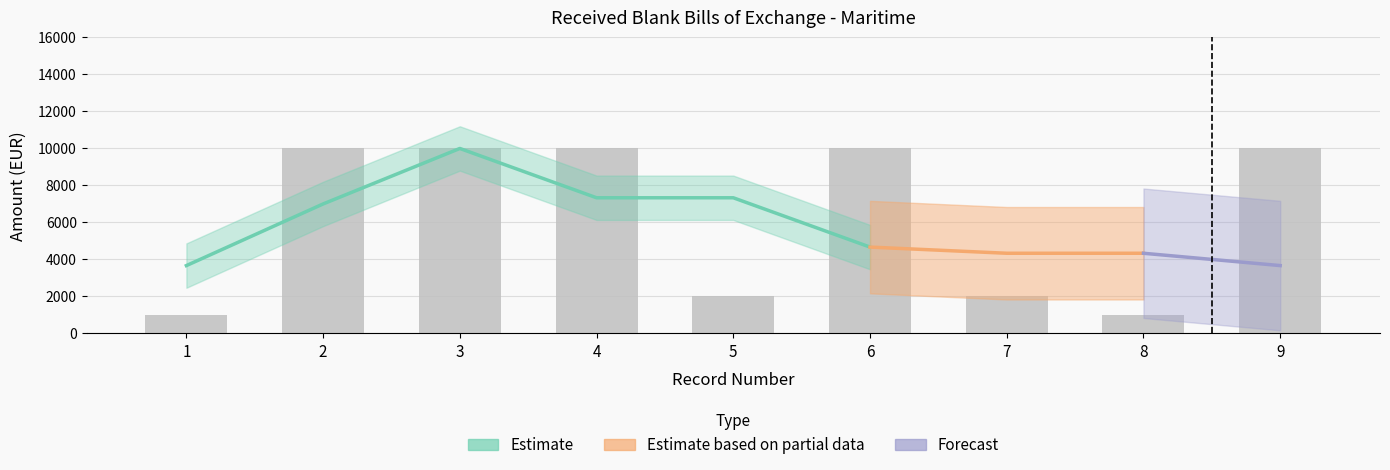

Which category has the highest value across all series?

2